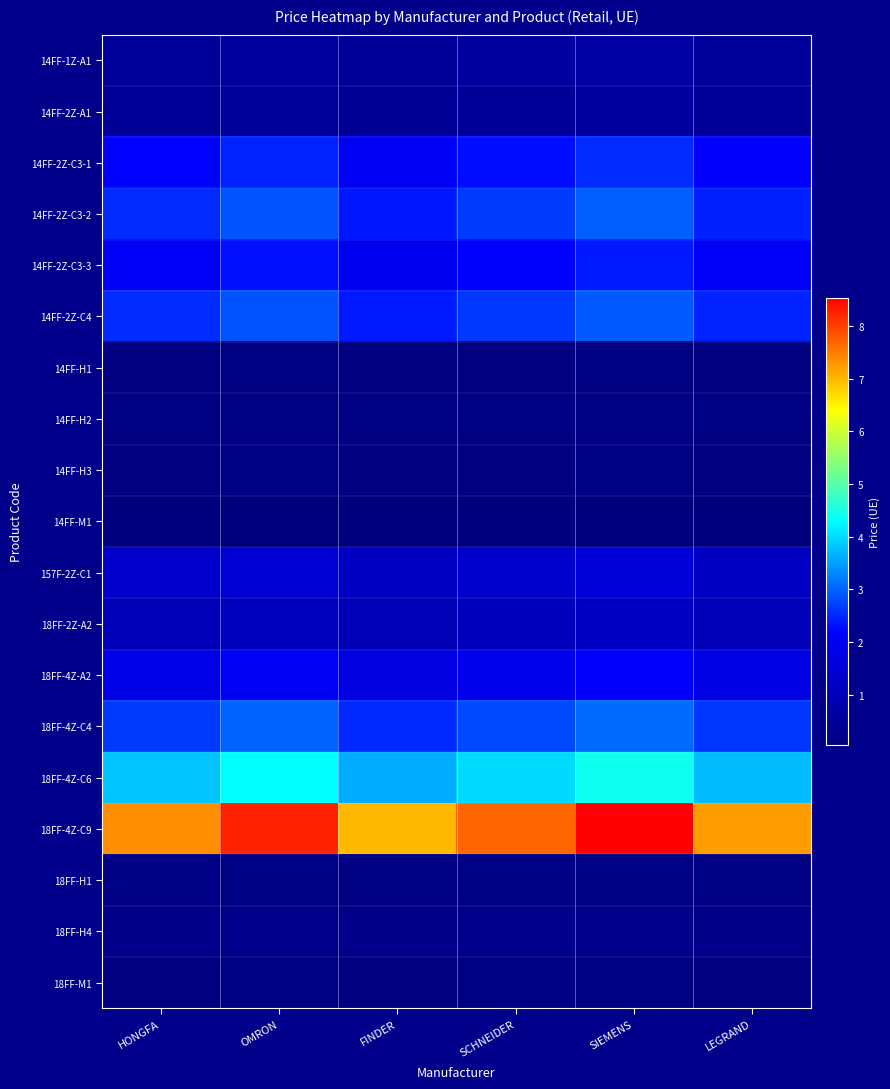

Which series has the widest spread of values?

18FF-4Z-C9